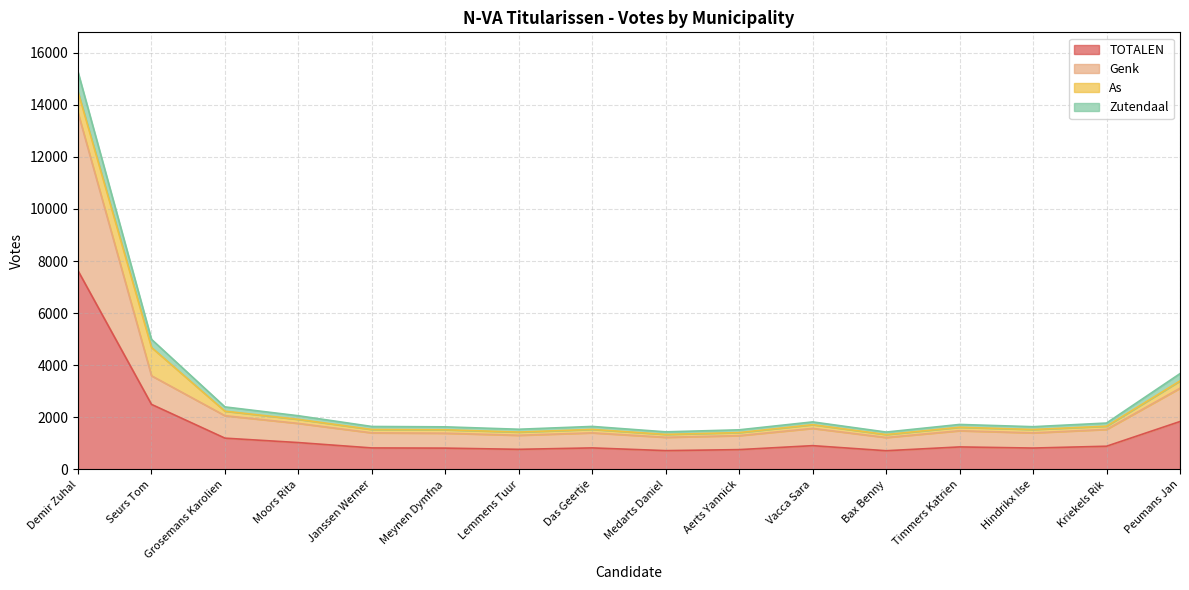

At which category is the sum across all series the highest?

Demir Zuhal